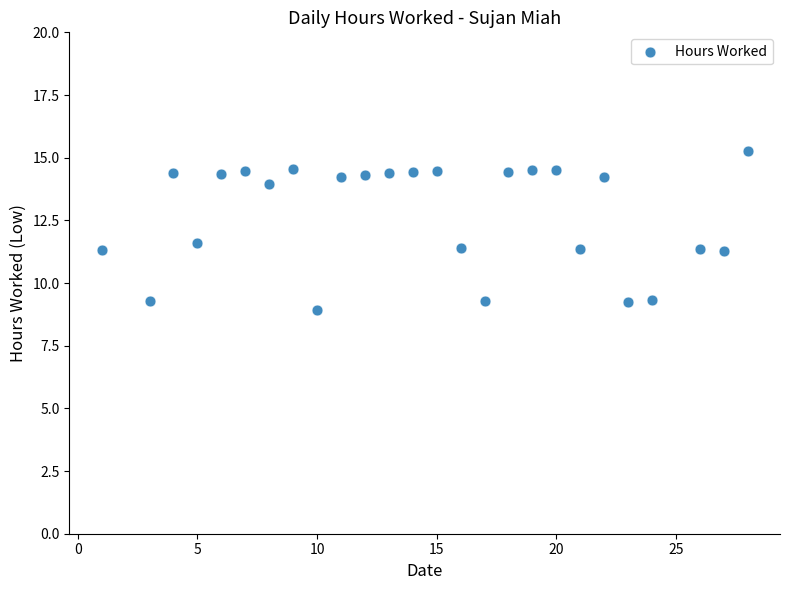

What is the range of Y values (max minus min)?

6.3